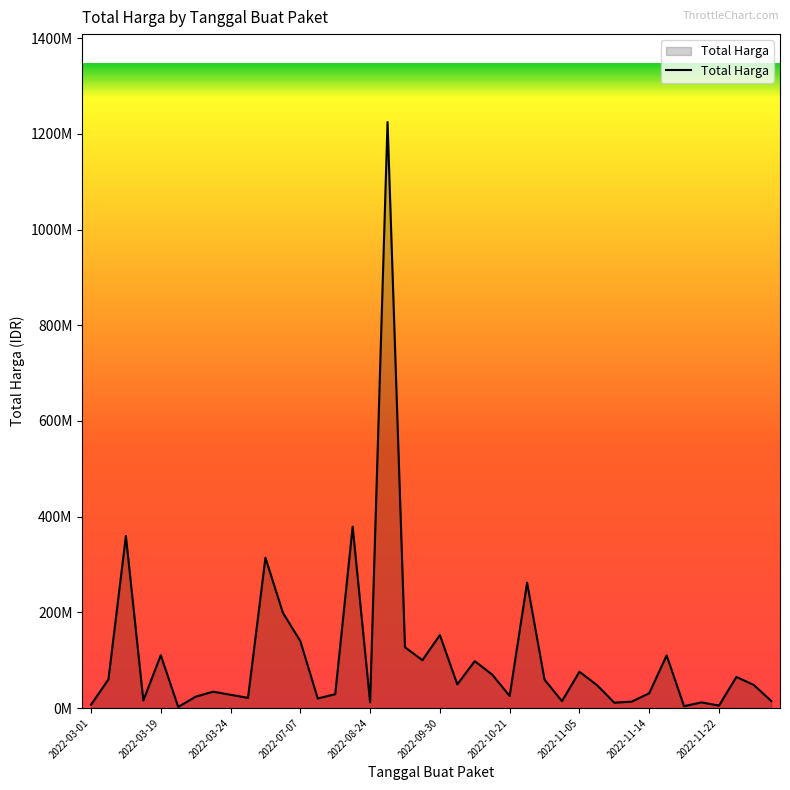

What is the value of the 11th point from the left?

314121780